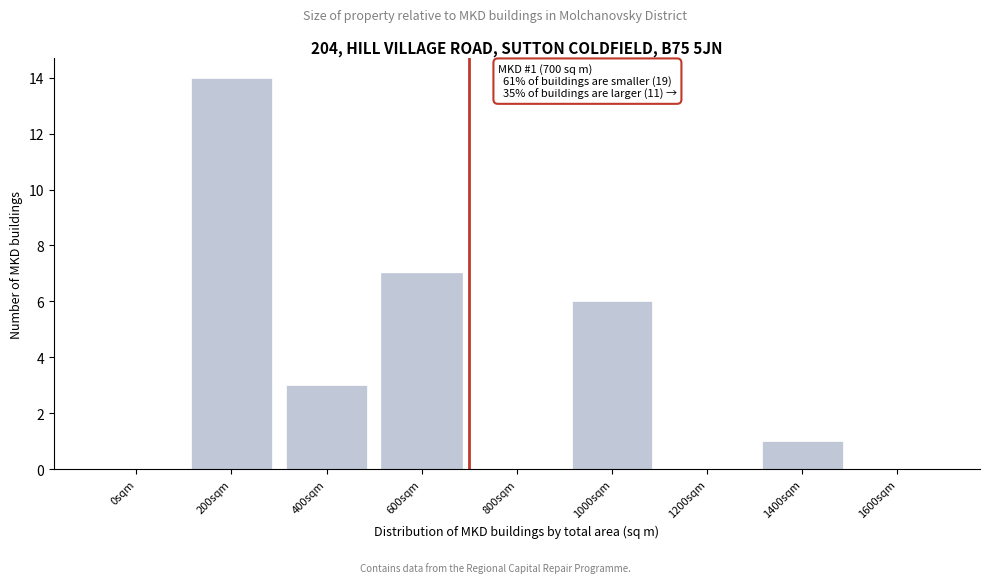

Reading right to left, transcribe all the data shown in this chart.

1600sqm=0	1400sqm=1	1200sqm=0	1000sqm=6	800sqm=0	600sqm=7	400sqm=3	200sqm=14	0sqm=0